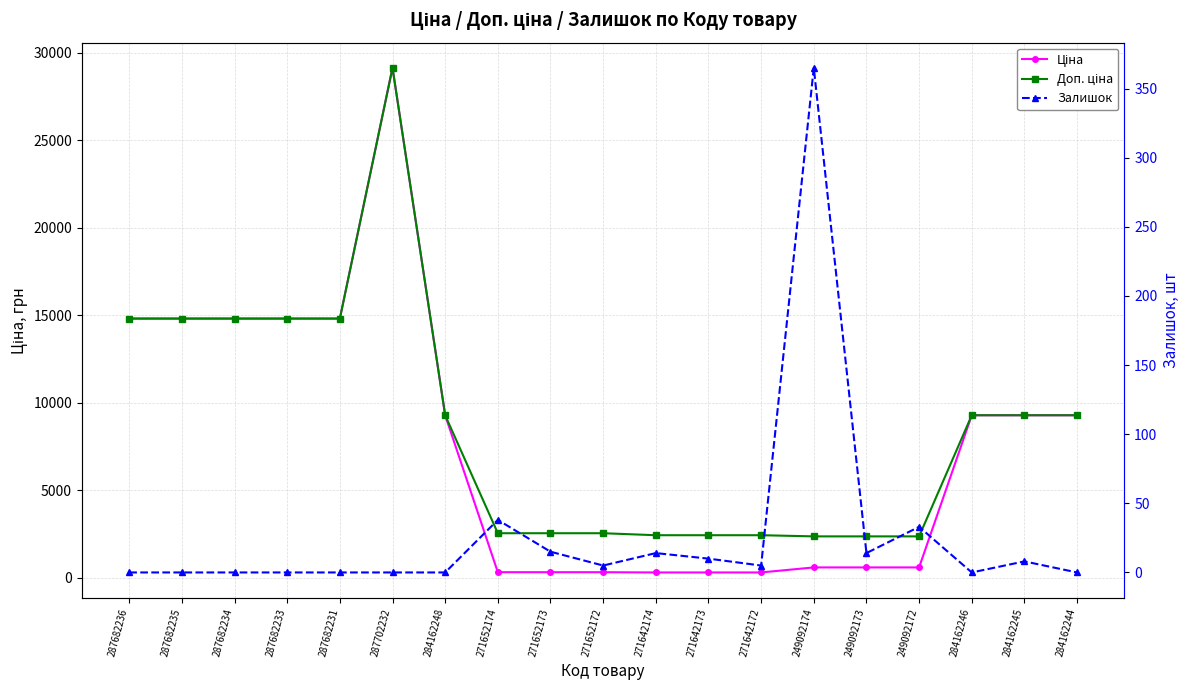

What is the difference between the maximum and minimum values in the Залишок series?

365.0